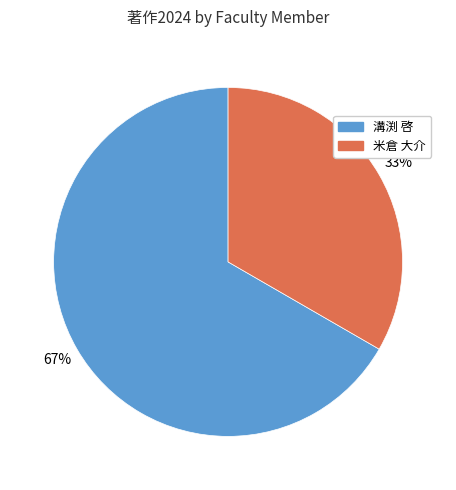

Is there a majority slice in this chart?

Yes